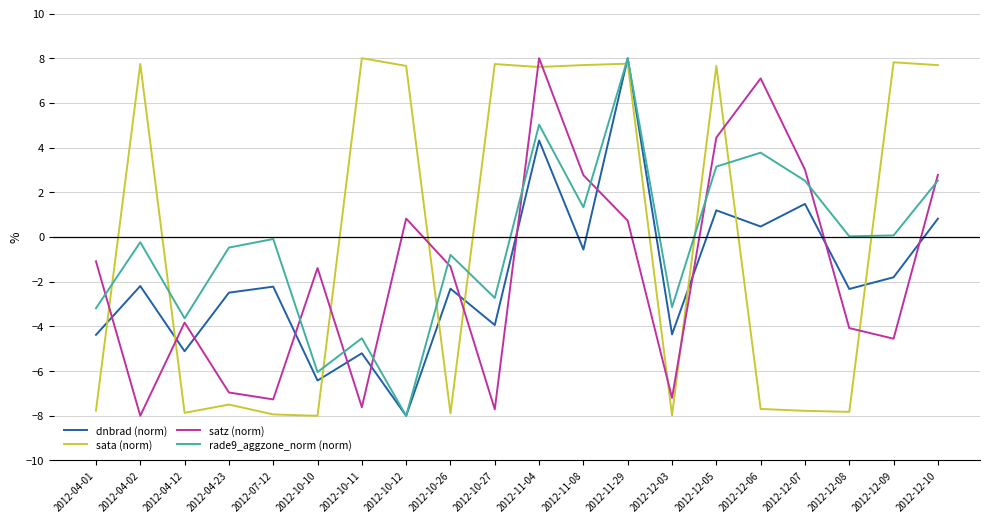

The rade9_aggzone_norm (norm) series shows 2.5 at 2012-12-07. True or false?

True